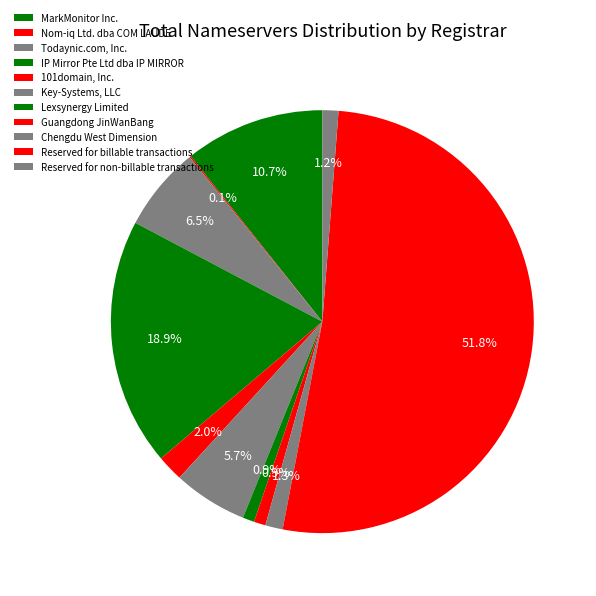

To the nearest percent, what percentage of the pie is IP Mirror Pte Ltd dba IP MIRROR?

19%